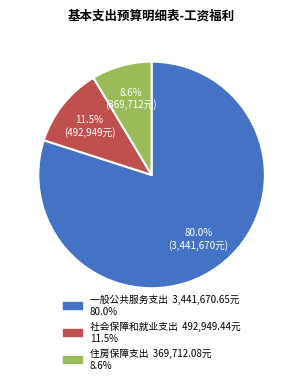

What is the ratio of the value at 一般公共服务支出 to the value at 住房保障支出?

9.3